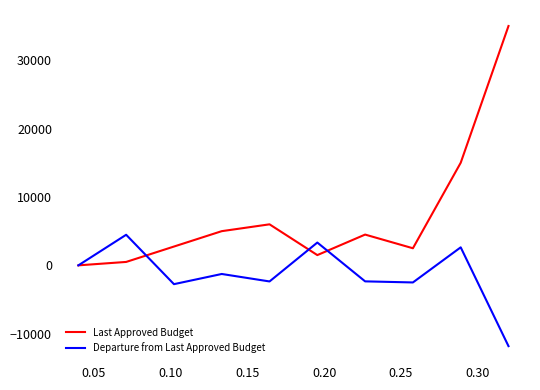

What is the smallest value displayed?

-11812.5